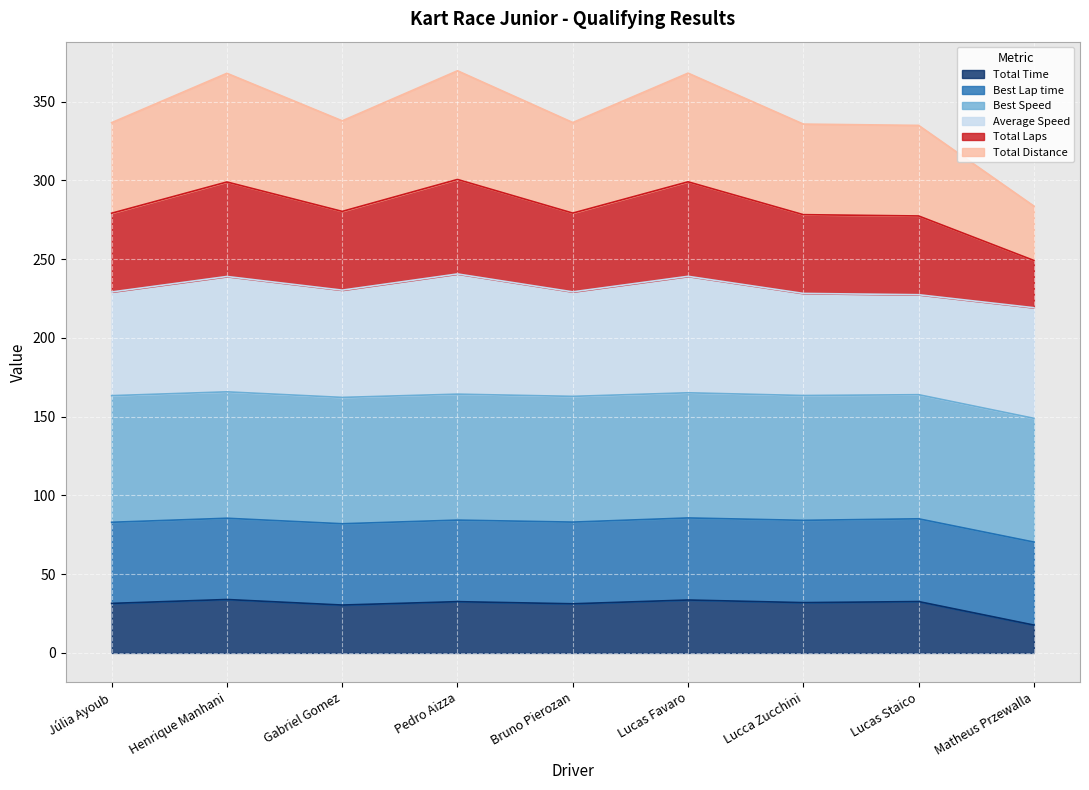

Is it true that Total Time equals 30.4 at Gabriel Gomez?

True